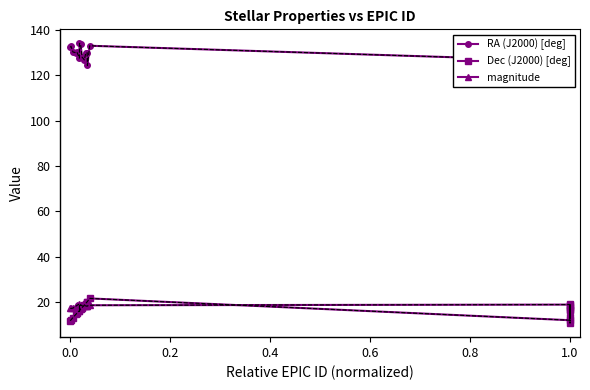

What is the greatest value displayed?

134.1